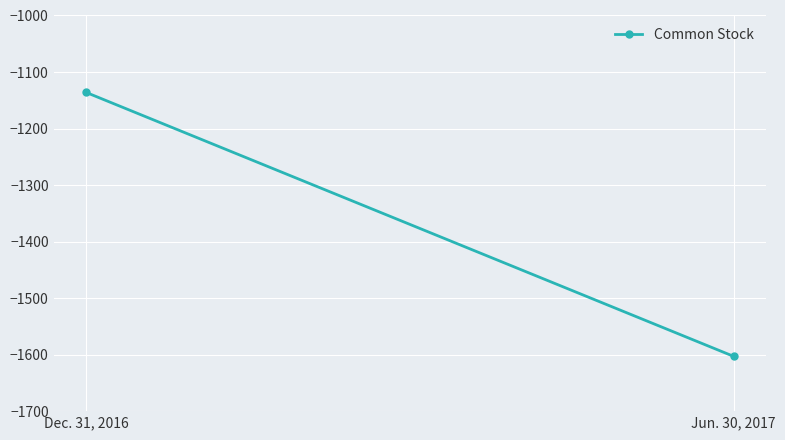

What is the change in value from Dec. 31, 2016 to Jun. 30, 2017?

-467